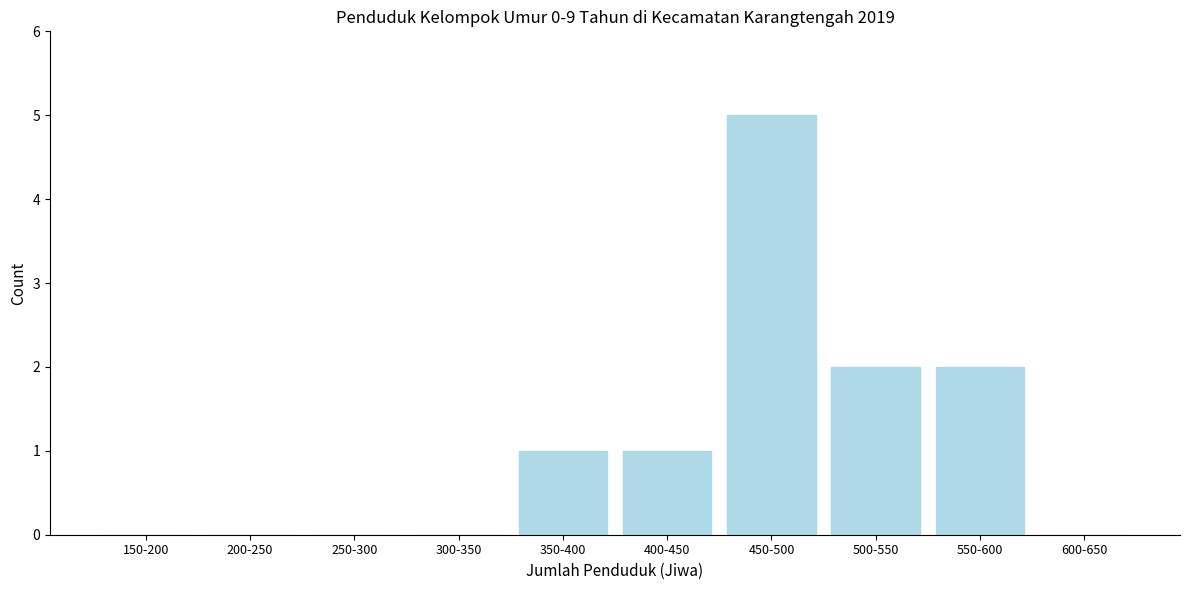

Reading left to right, list all the values displayed in this chart.

150-200=0	200-250=0	250-300=0	300-350=0	350-400=1	400-450=1	450-500=5	500-550=2	550-600=2	600-650=0